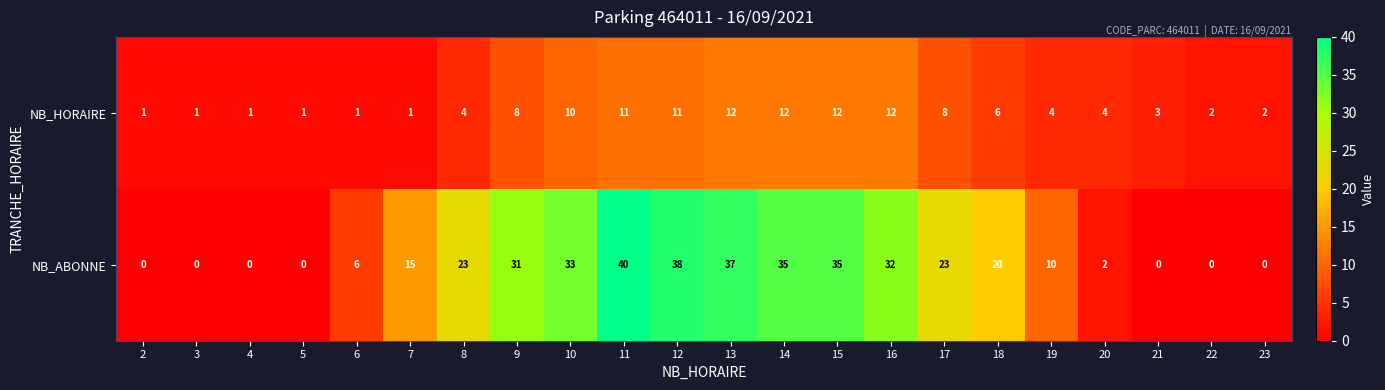

How many categories are shown in the chart?

22